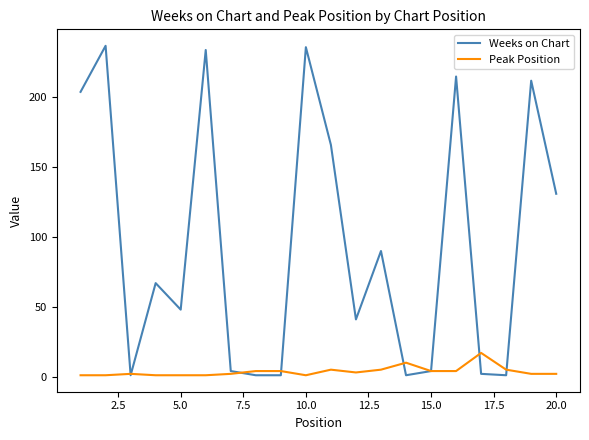

Does the chart display data point markers on the line(s)?

No